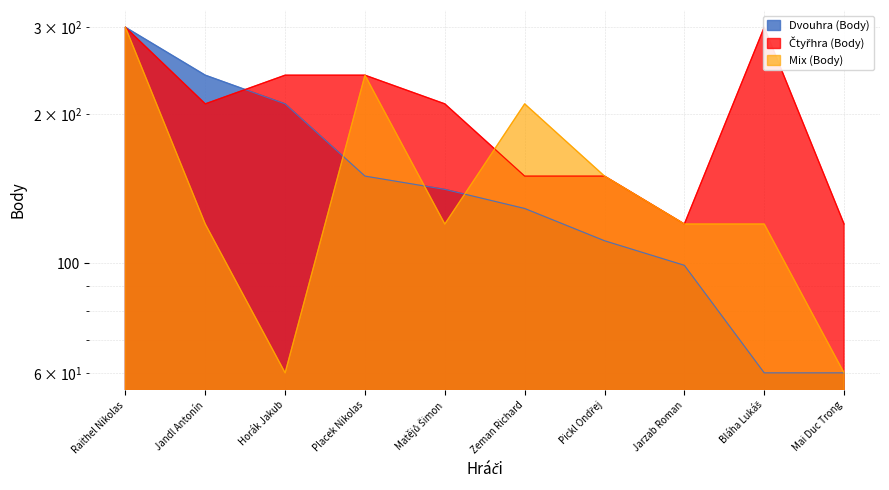

How many lines are shown in the chart?

3